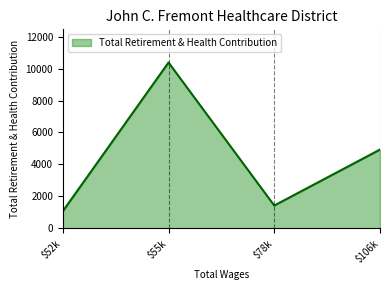

What is the difference between the second highest and second lowest values?

3501